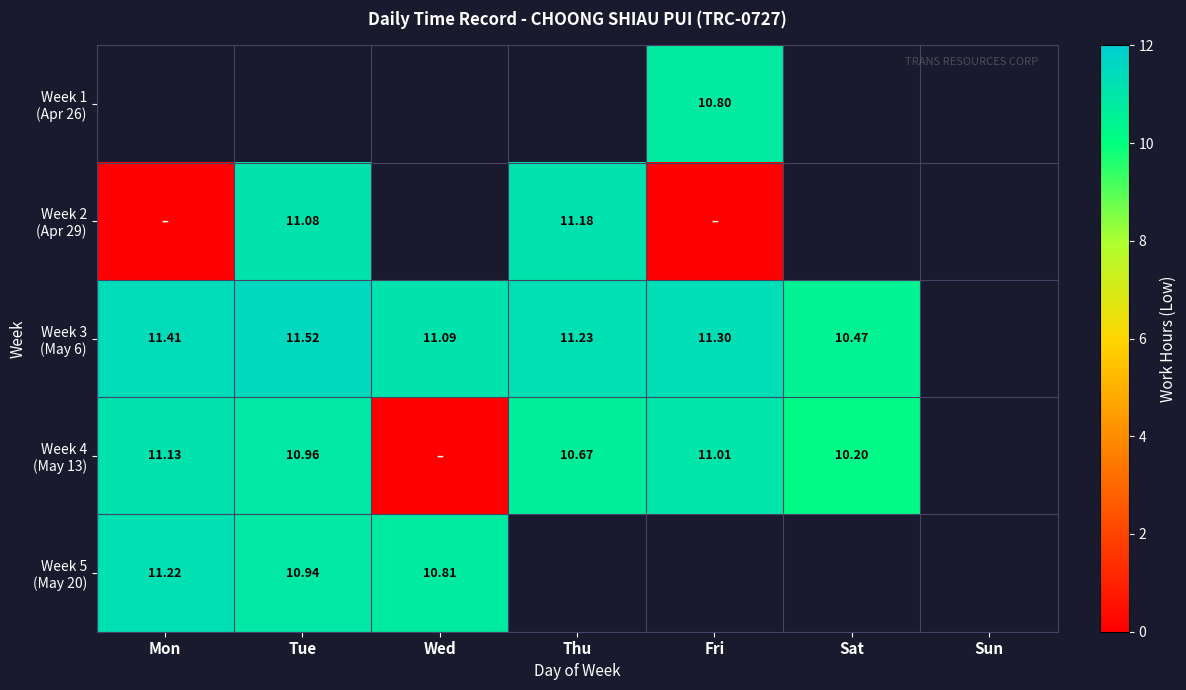

Where is Week 4 (May 13) nearest to the value 5?

Wed